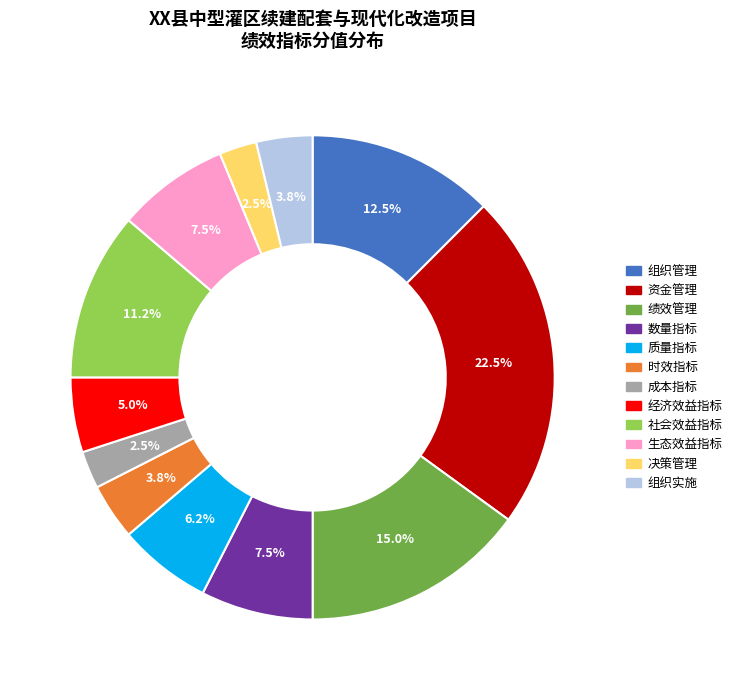

How many slices are in this pie chart?

12